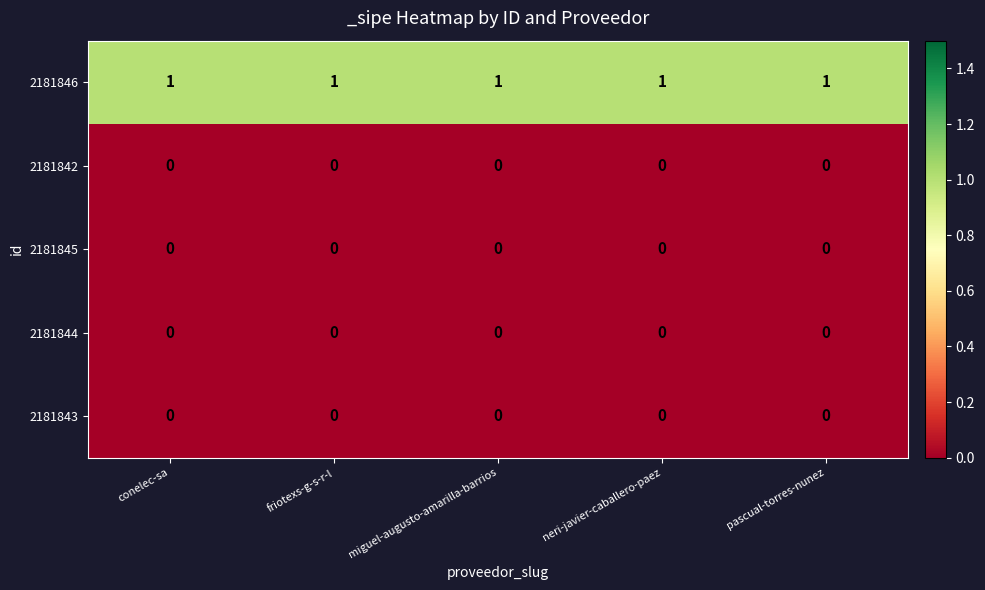

At how many categories does at least one series exceed 0?

5